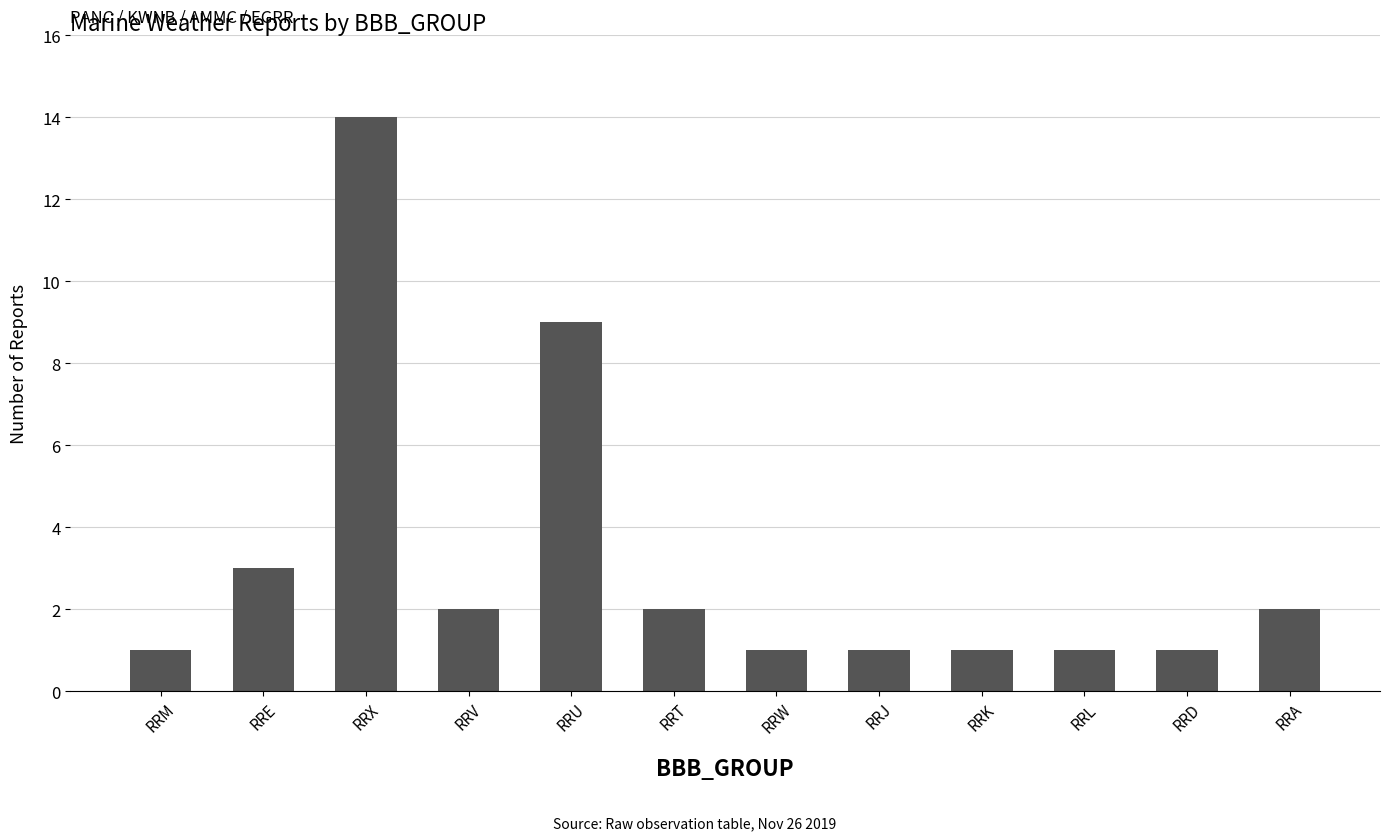

How many values are below 2?

6